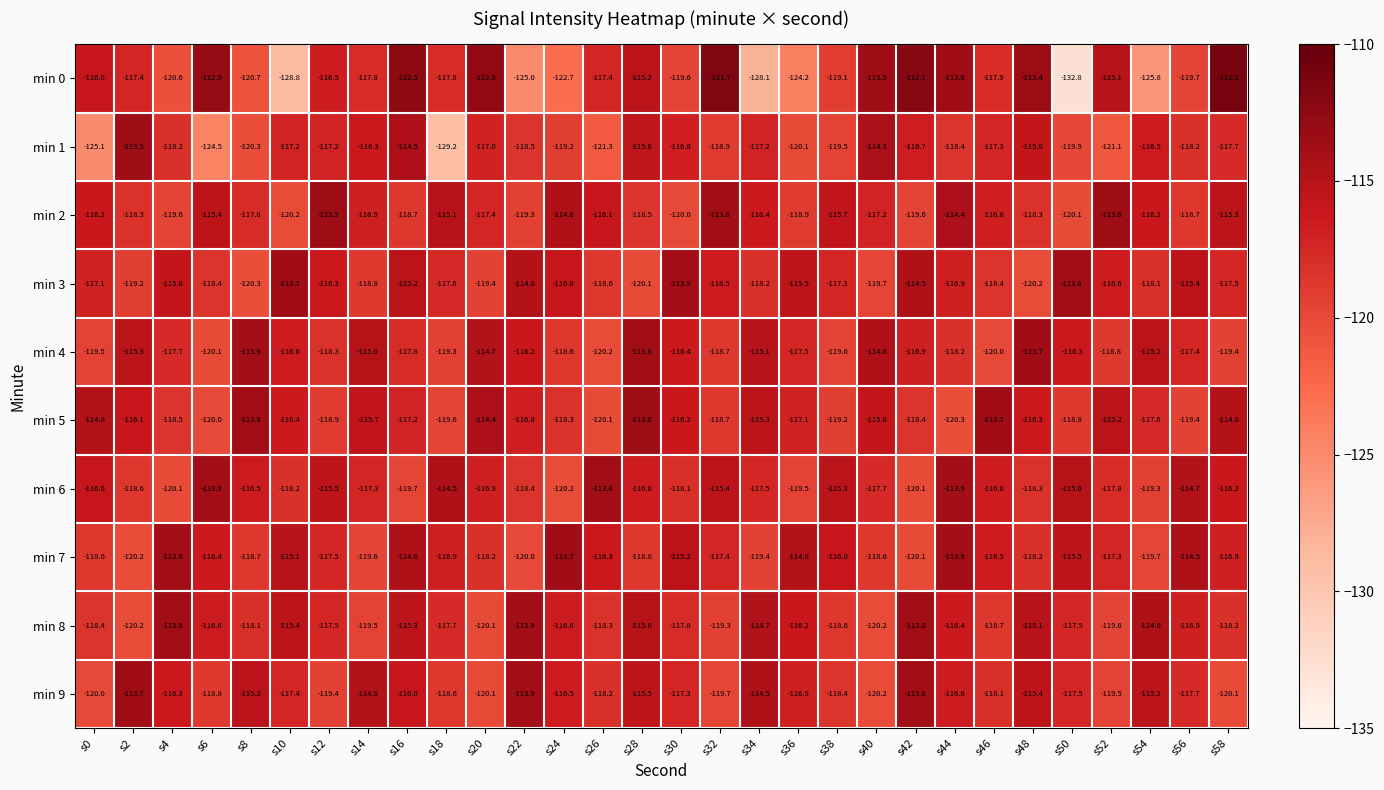

What is the maximum value shown in the chart?

-111.1